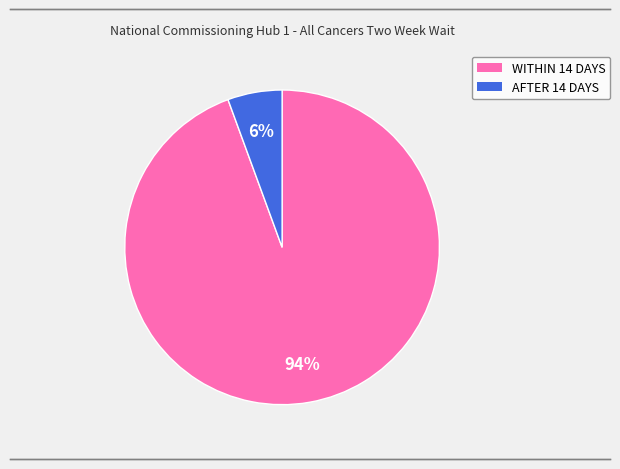

How many slices are in this pie chart?

2